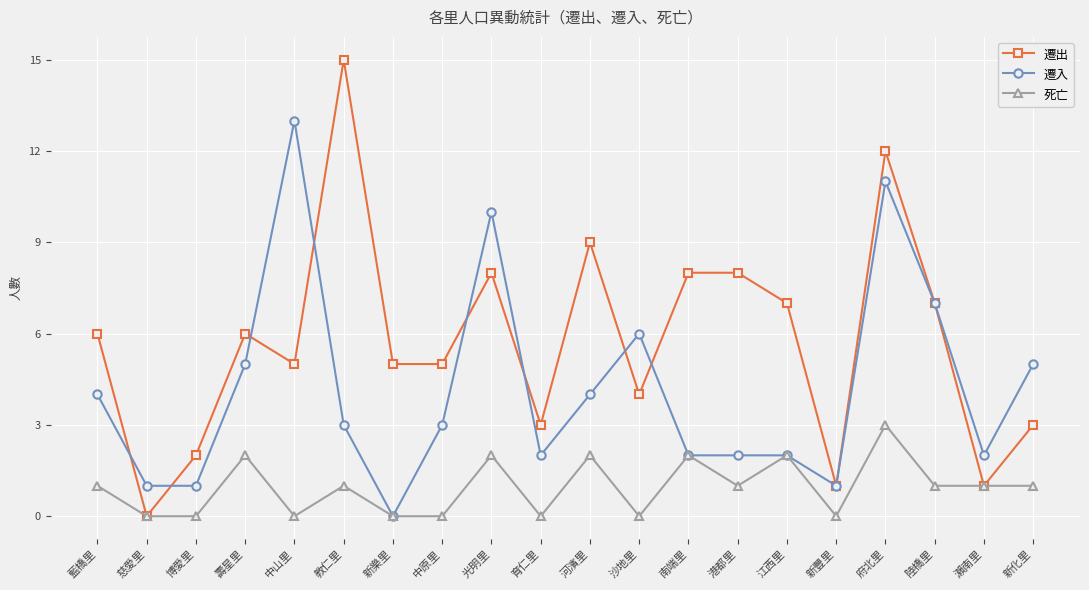

How many values in 遷入 are above zero?

19